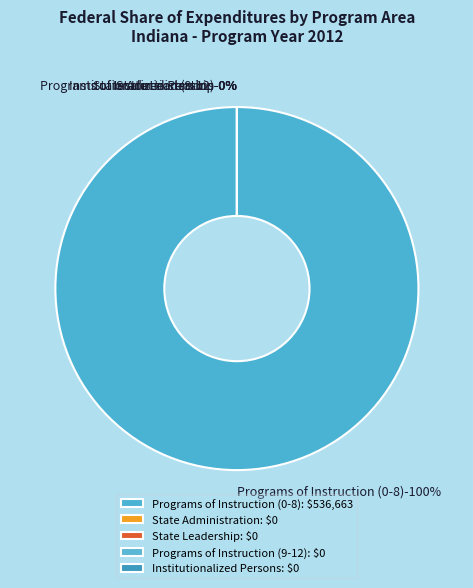

Which slice is the smallest?

State Administration